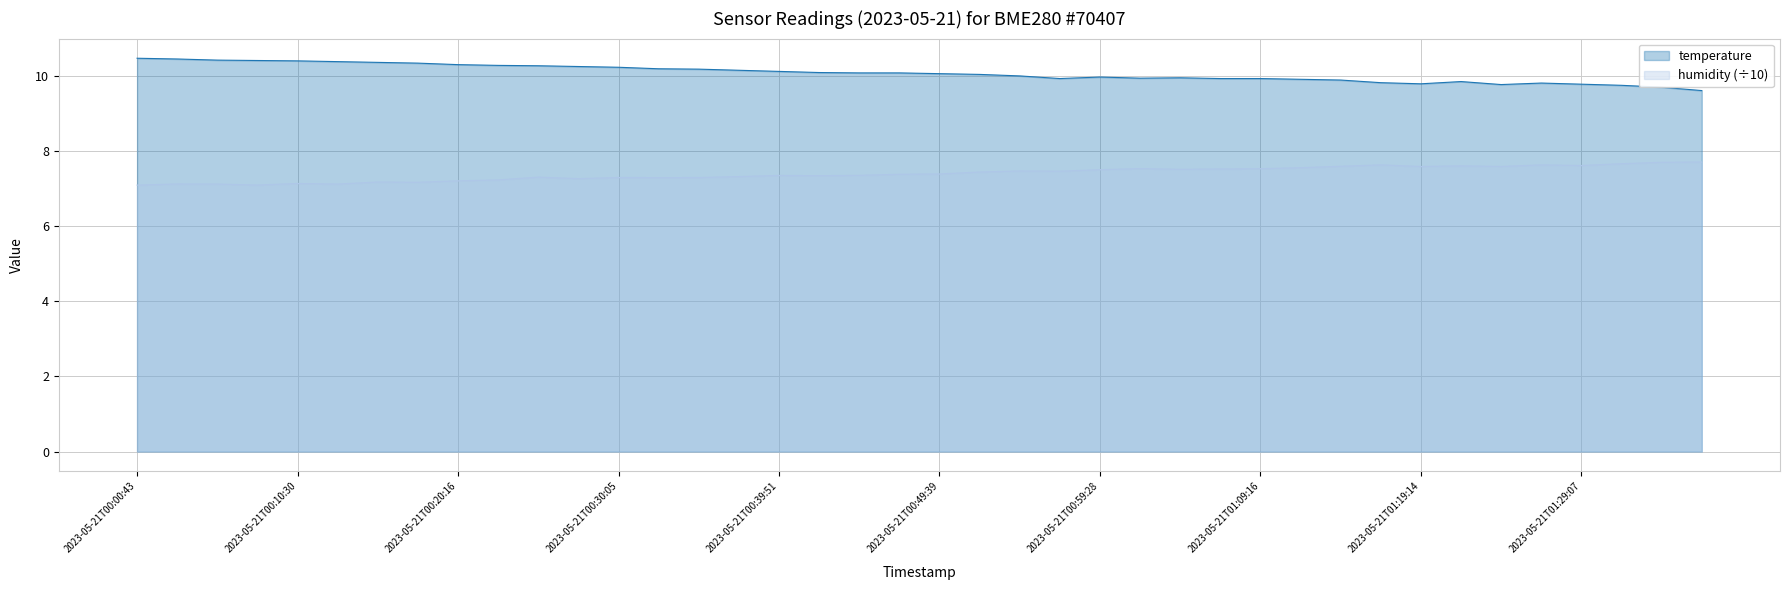

What is the difference between the humidity values at 2023-05-21T00:00:43 and 2023-05-21T01:34:30?

0.6